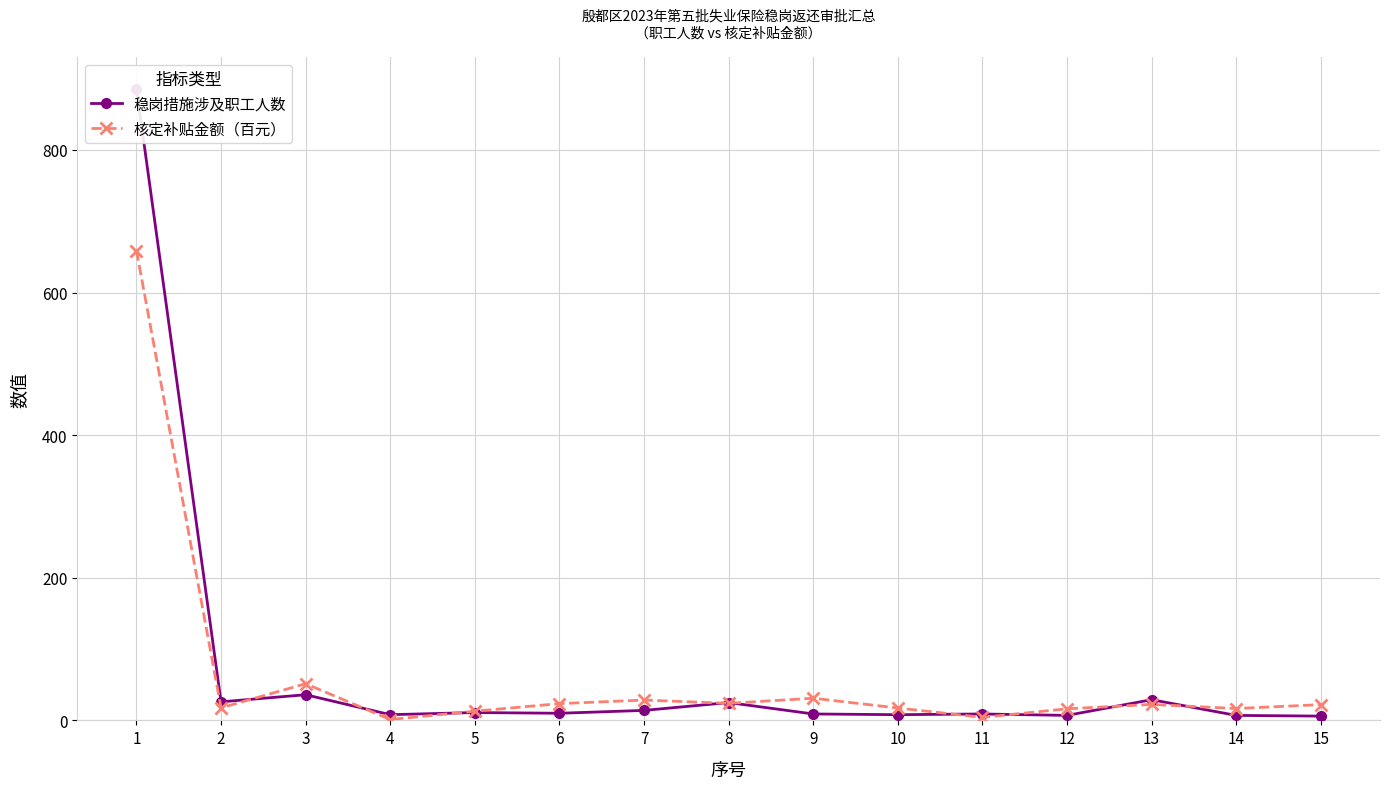

Is this an area chart (filled region under the line)?

No